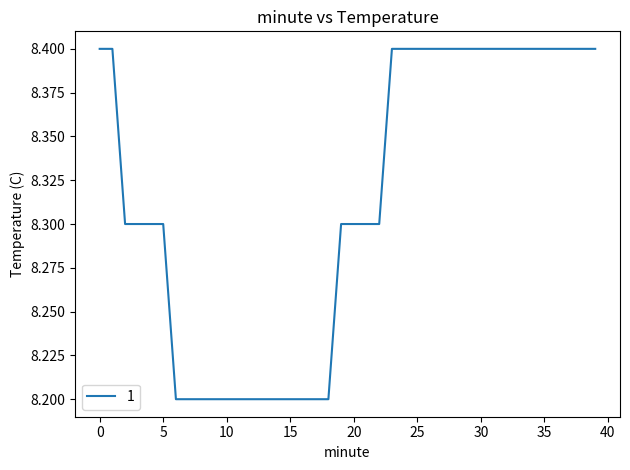

What is the smallest value displayed?

8.2